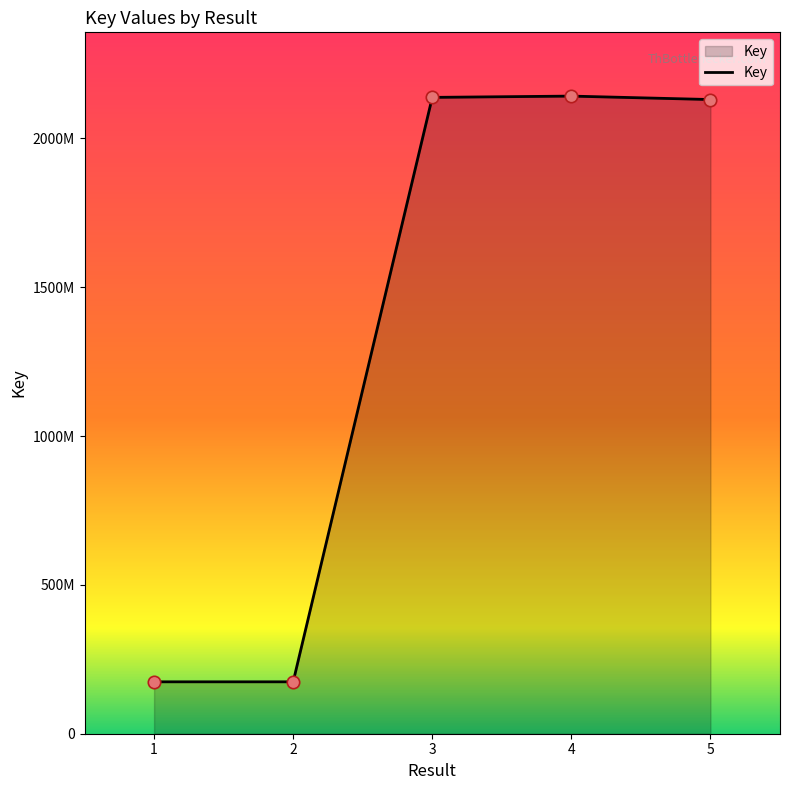

What is the change in value from 2 to 5?

+1956041531